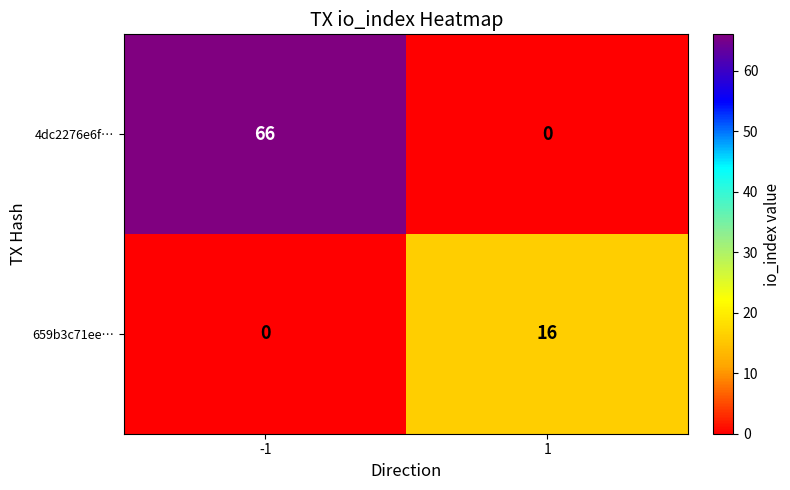

True or false: 4dc2276e6f… has a value of 0 at 1.

True